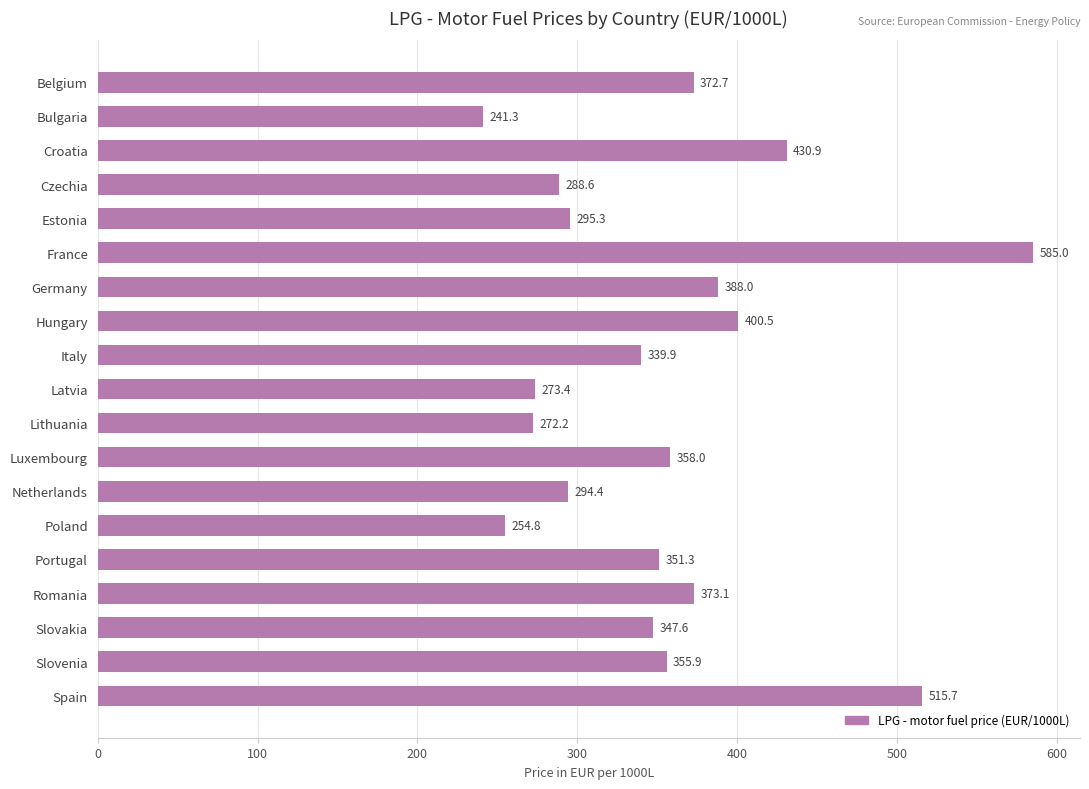

Which label corresponds to the largest value in the chart?

France